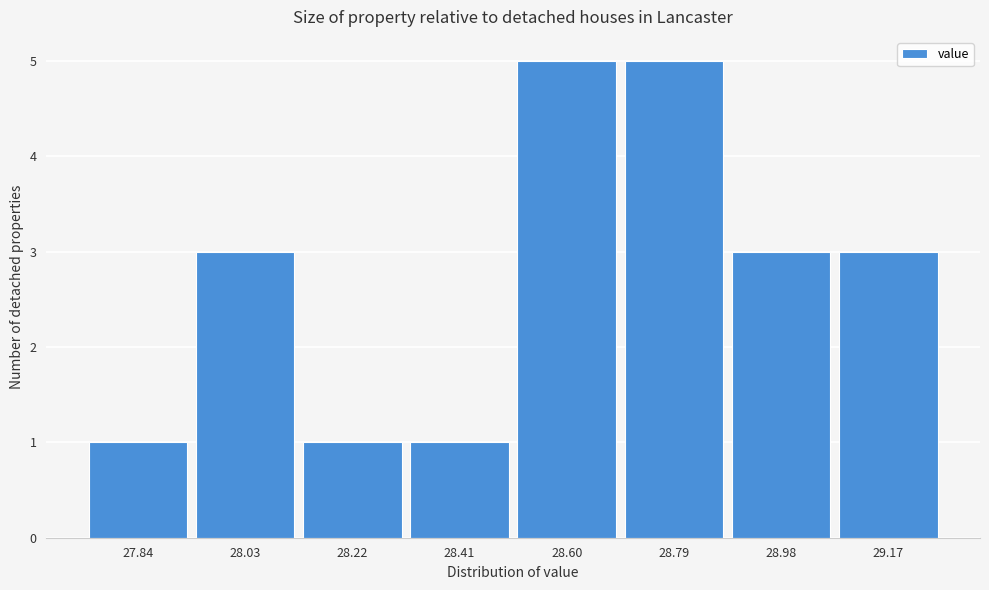

Reading left to right, extract all data points from this chart.

1	3	1	1	5	5	3	3